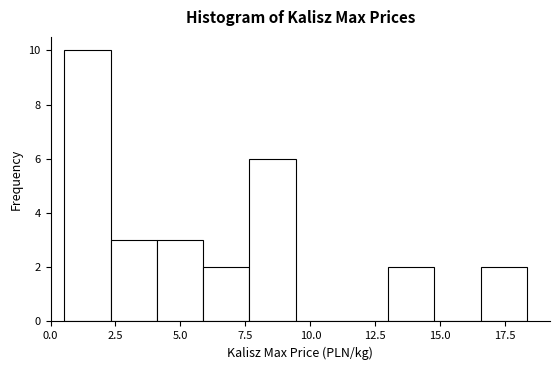

Read against the x-axis, roughly where is the centre of the tallest bar?

1.5